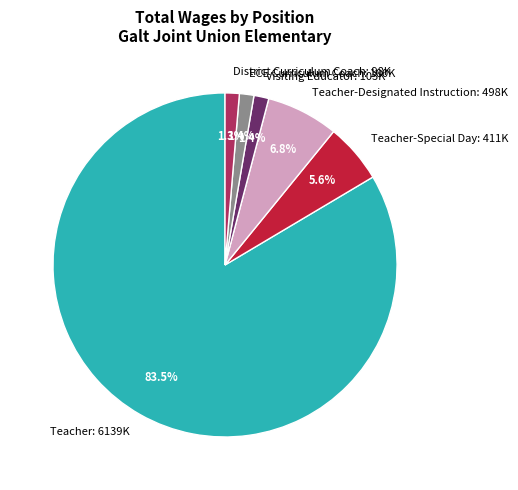

Which category has the biggest portion of the pie?

Teacher: 6139K